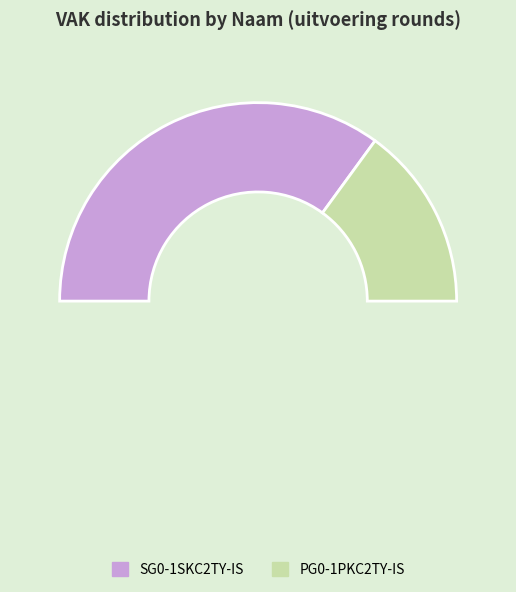

How many slices are in this pie chart?

2